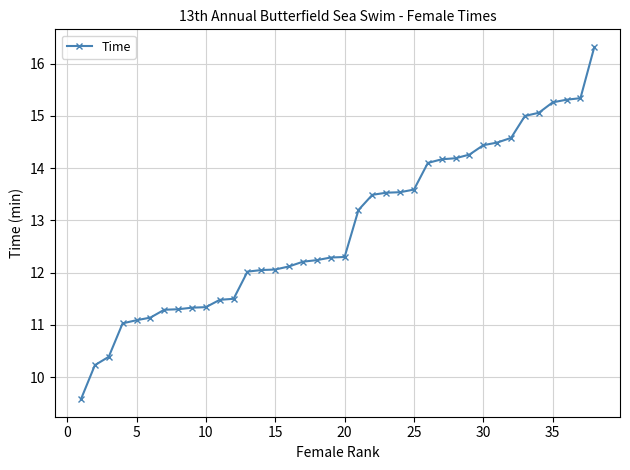

Does the chart display data point markers on the line(s)?

Yes